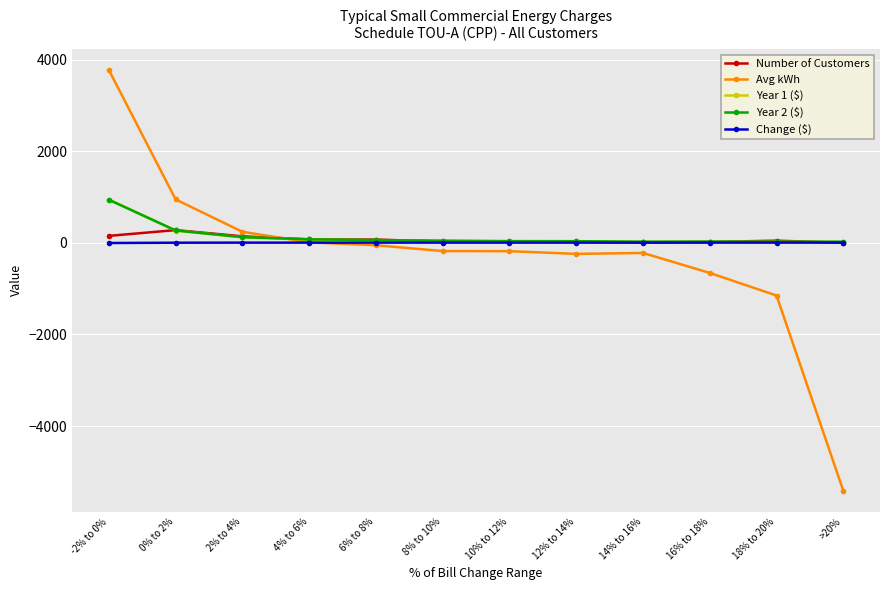

What is the smallest value displayed?

-5410.0